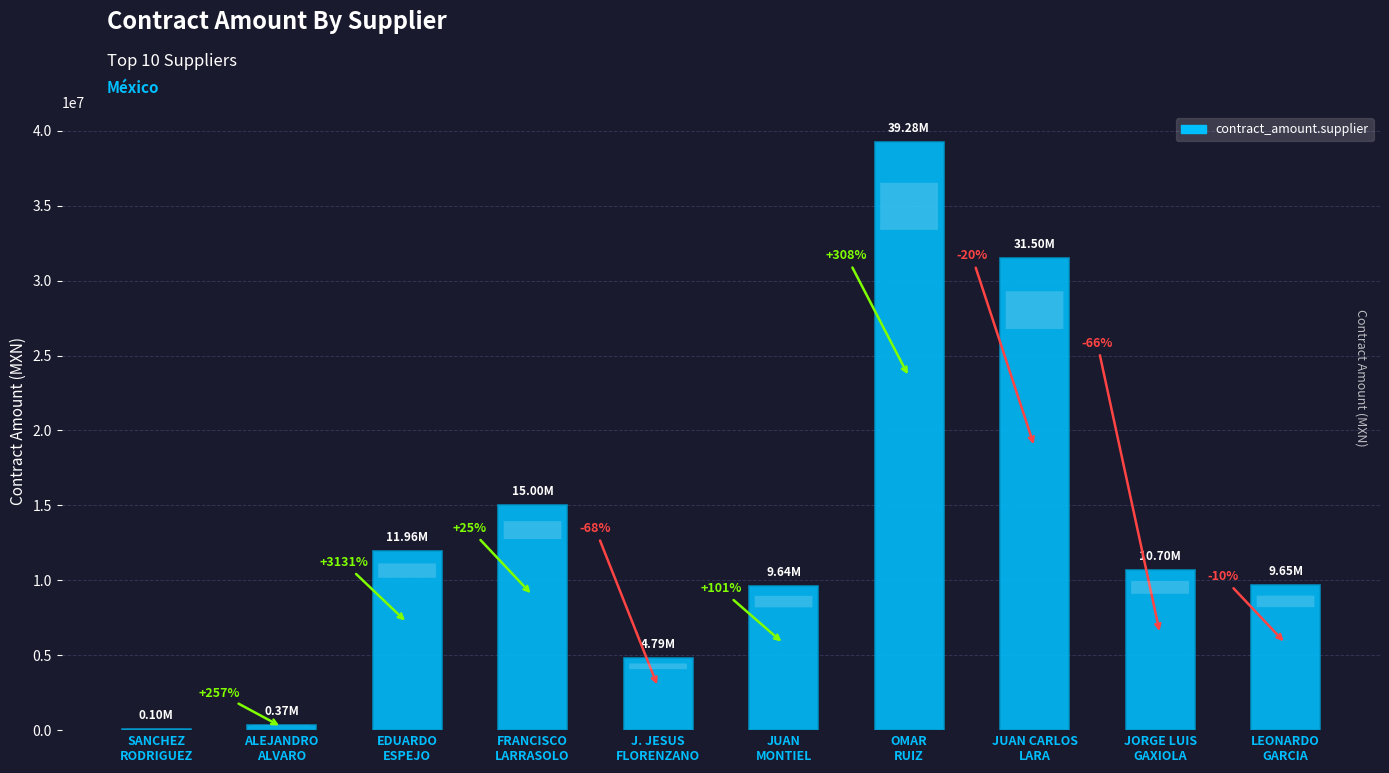

List the labels in order of value, largest first.

OMAR
RUIZ, JUAN CARLOS
LARA, FRANCISCO
LARRASOLO, EDUARDO
ESPEJO, JORGE LUIS
GAXIOLA, LEONARDO
GARCIA, JUAN
MONTIEL, J. JESUS
FLORENZANO, ALEJANDRO
ALVARO, SANCHEZ
RODRIGUEZ